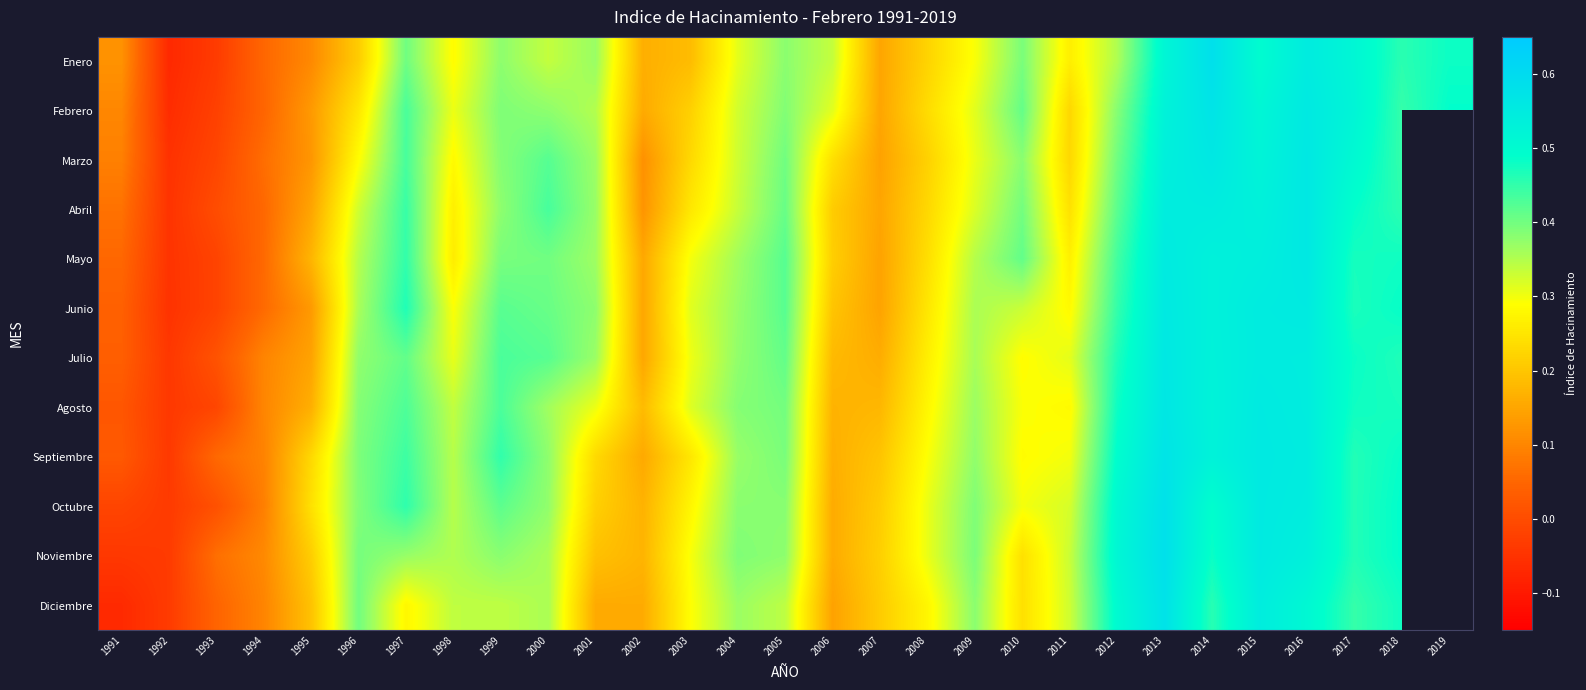

True or false: Marzo has a value of 0.1 at 1991.

True